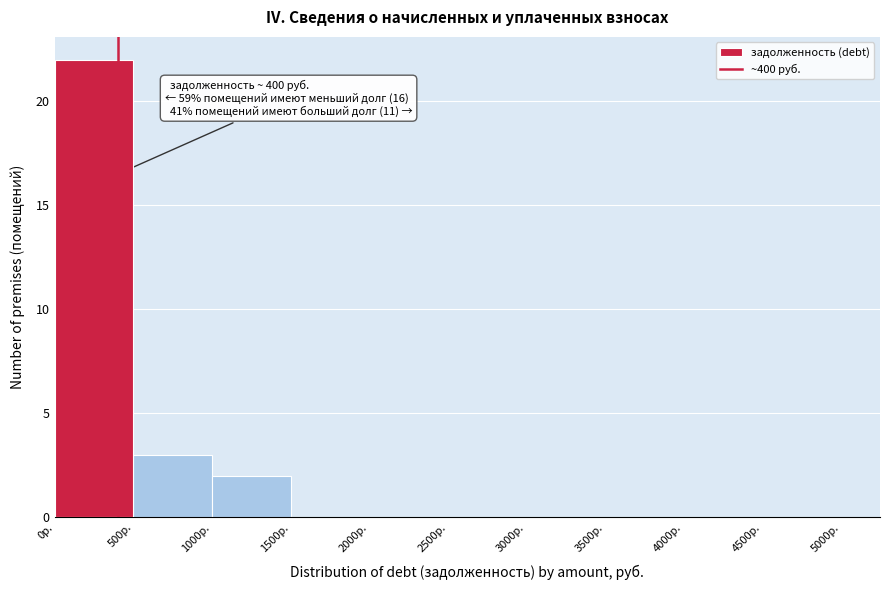

Over which range of the x-axis is the bar tallest?

0 to 500